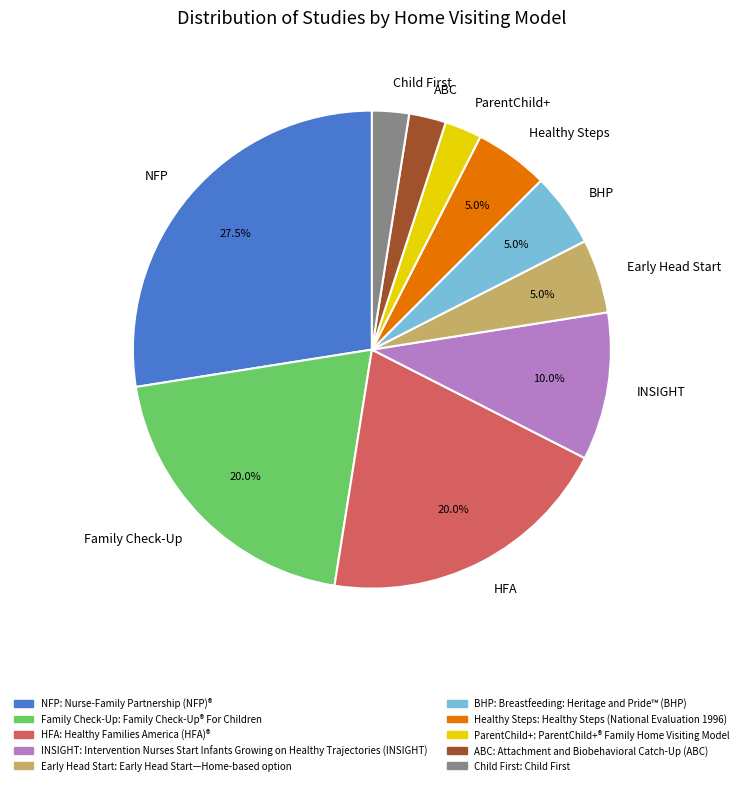

What is the largest slice in the pie chart?

NFP